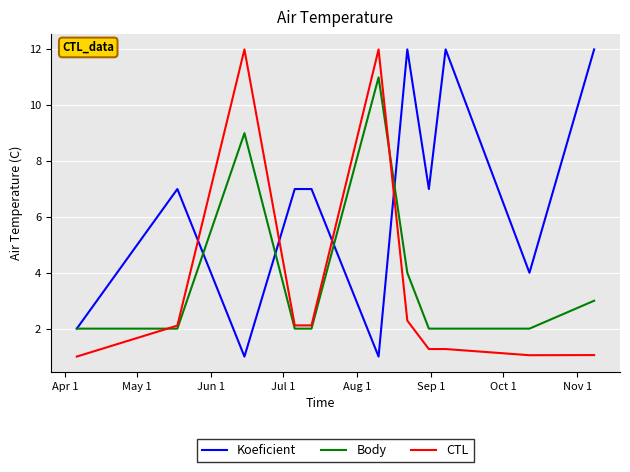

What is the minimum value for Body?

2.0